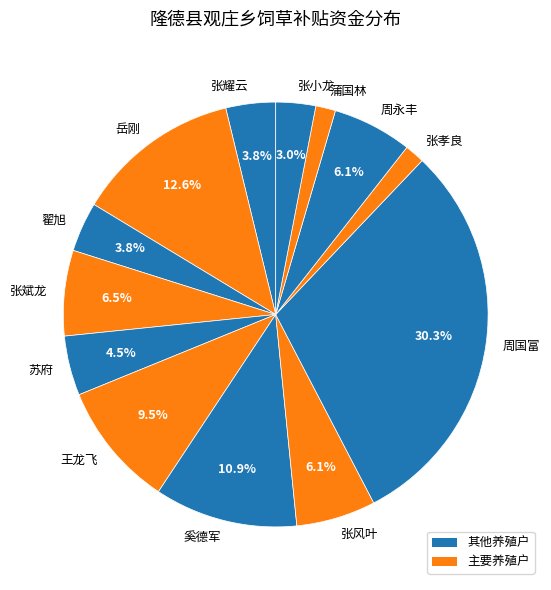

To the nearest percent, what percentage of the pie is 周永丰?

6%